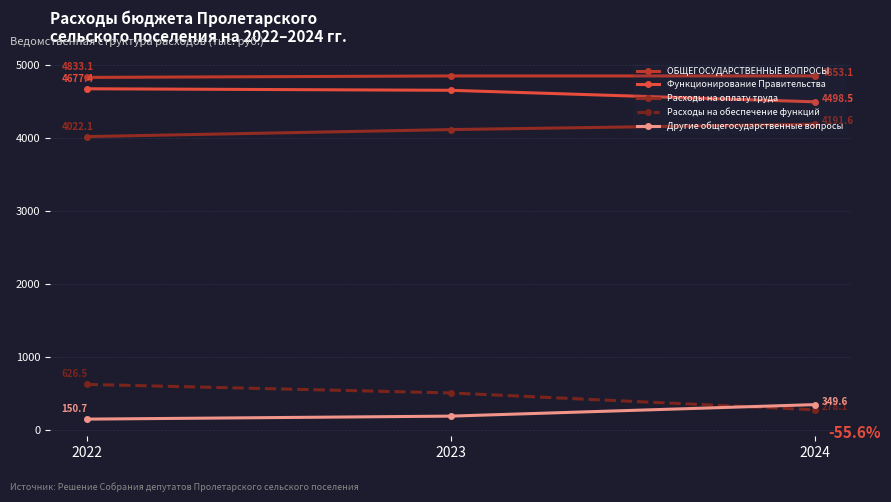

At which label is Другие общегосударственные вопросы closest to 250?

2023